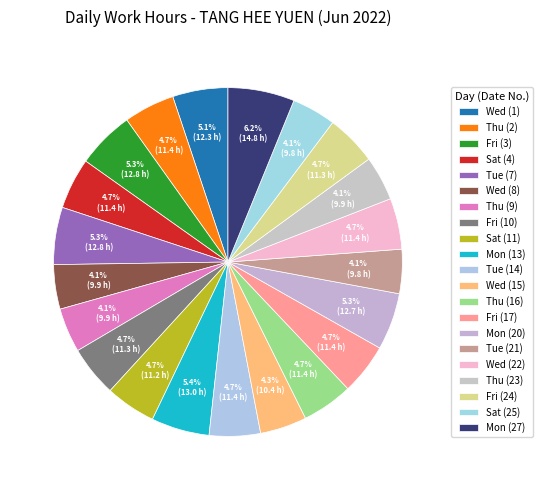

What is the change in value from Fri (24) to Mon (27)?

+3.5